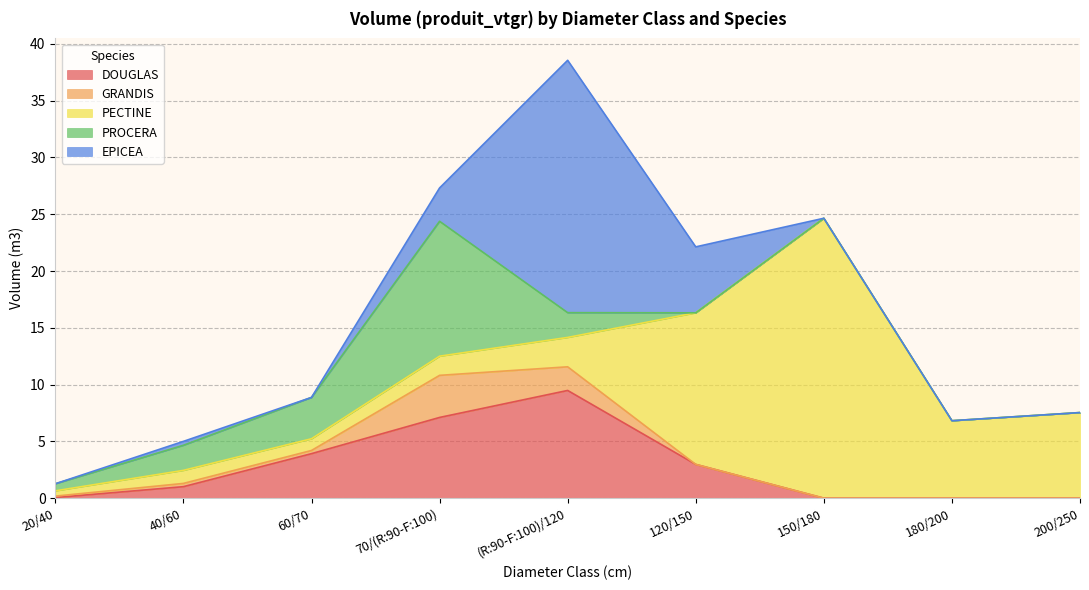

What is the sum of all DOUGLAS values?

24.6